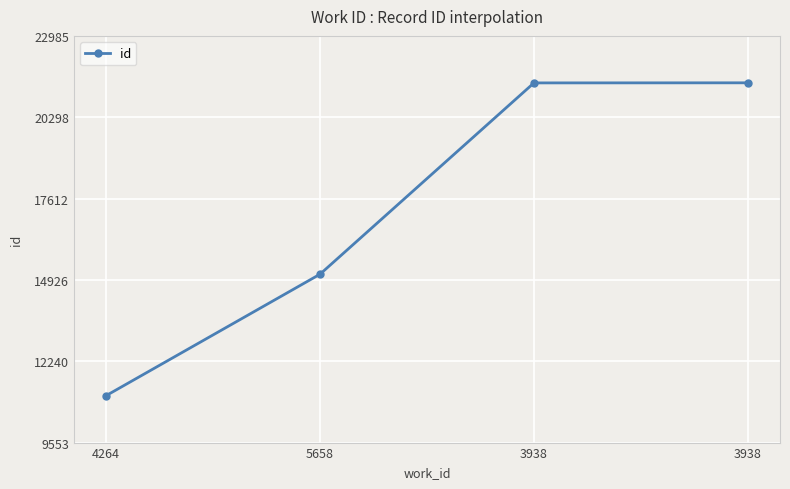

What is the label of the 3rd point from the right?

5658